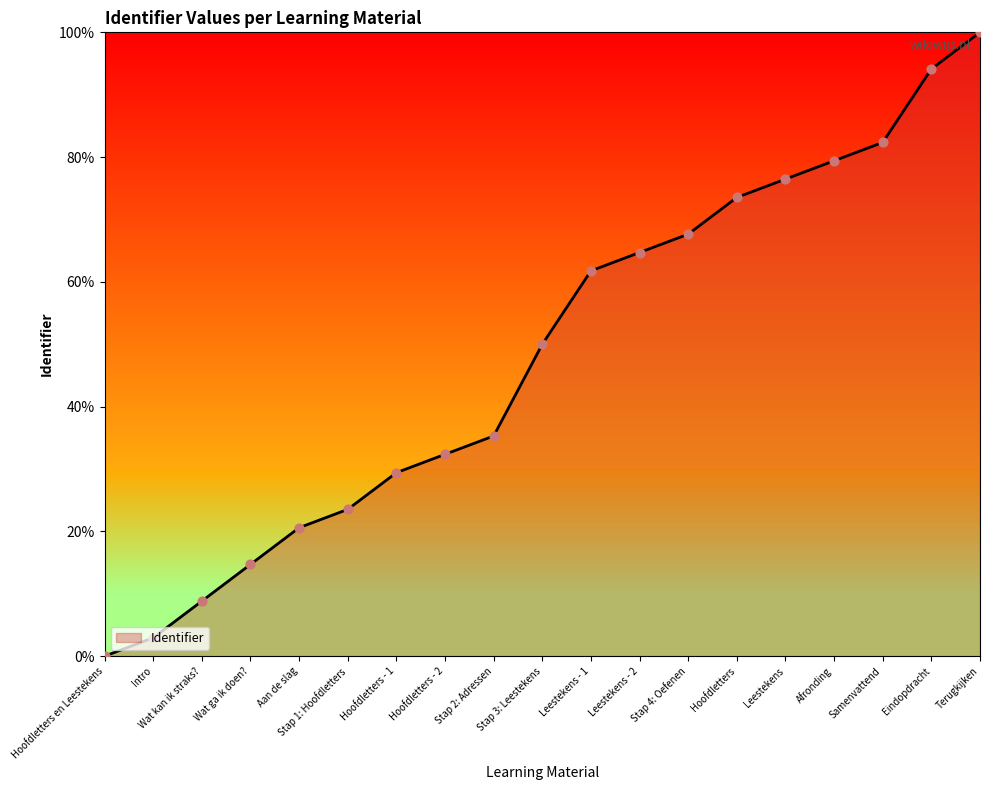

What is the change in value from Intro to Eindopdracht?

+91.2